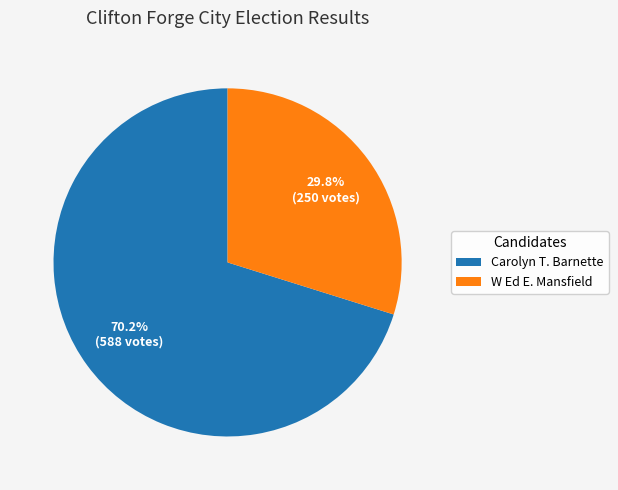

How many slices are in this pie chart?

2